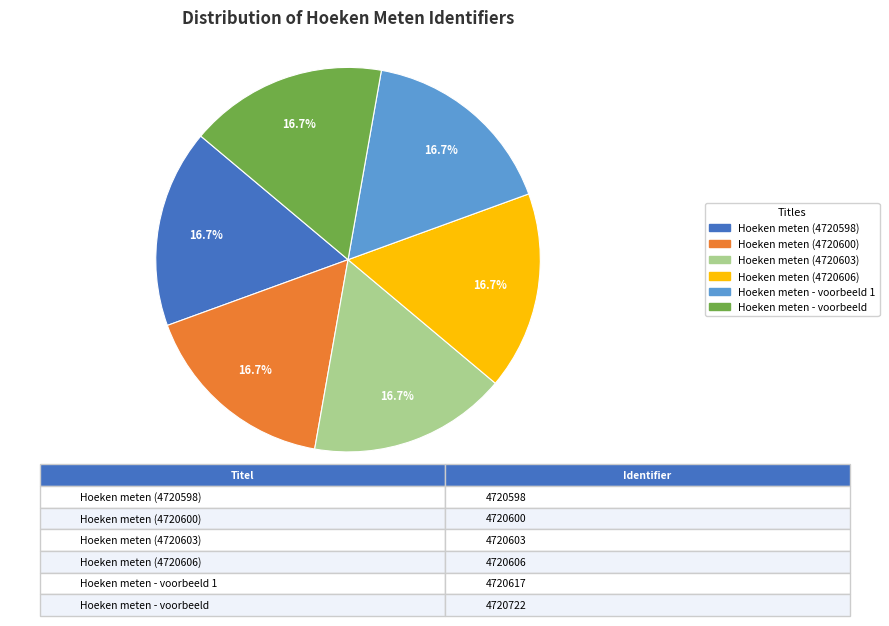

Is there any slice that represents more than half of the pie?

No